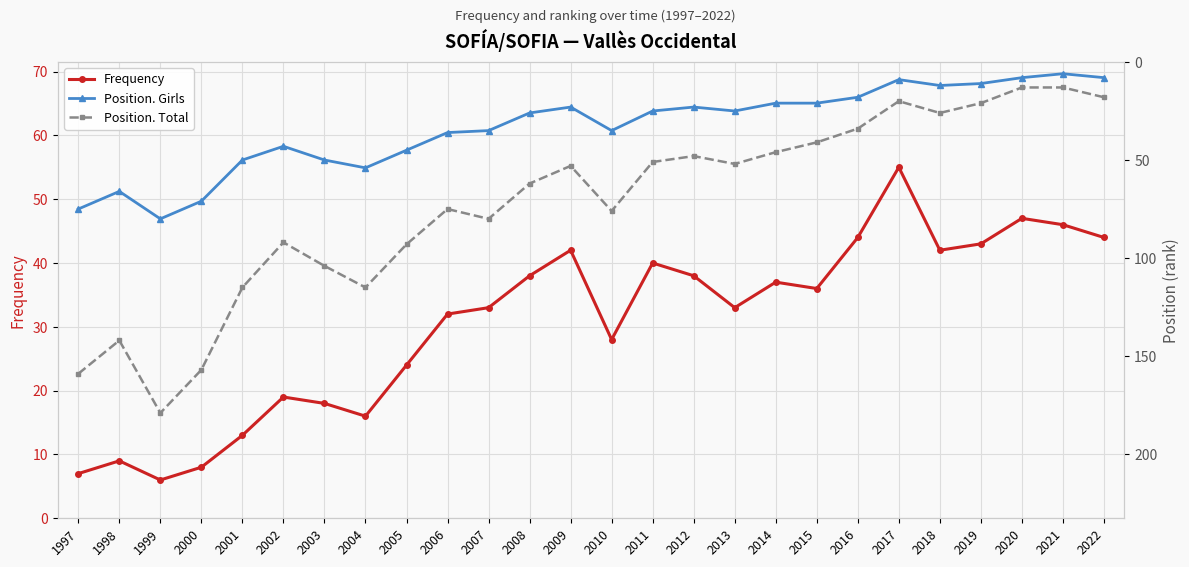

Where does the Position. Total series first go above 62?

1997